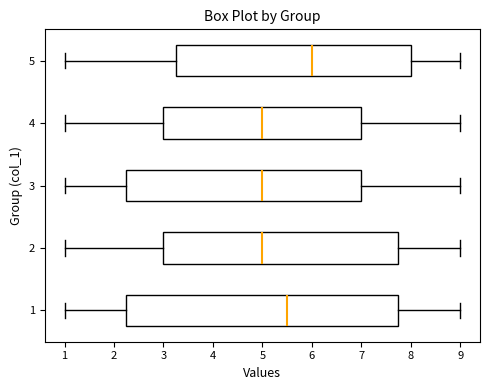

Reading bottom to top, read every box against the x-axis: the position of its median line, the range the box covers, and the ends of its whiskers. The values are not printed on the chart, so give them approximately, as read against the axis.

1: median 5.5, box 2.3 to 7.8, whiskers 1.0 to 9.0
2: median 5.0, box 3.0 to 7.8, whiskers 1.0 to 9.0
3: median 5.0, box 2.3 to 7.0, whiskers 1.0 to 9.0
4: median 5.0, box 3.0 to 7.0, whiskers 1.0 to 9.0
5: median 6.0, box 3.3 to 8.0, whiskers 1.0 to 9.0